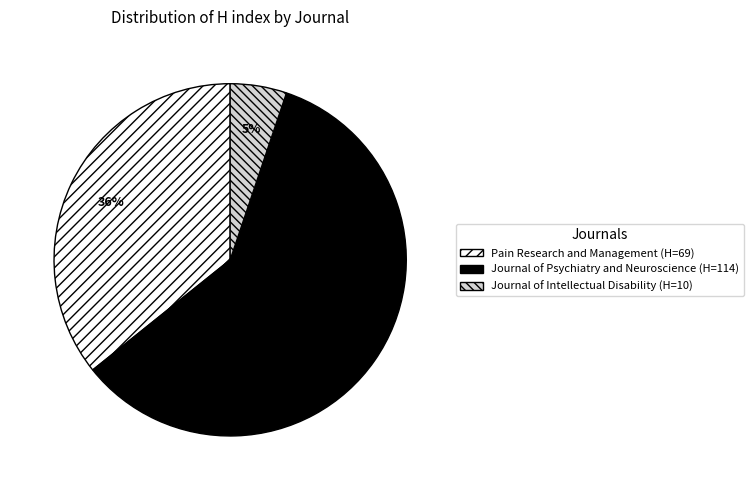

The Journal of Intellectual Disability slice represents 1% of the pie. True or false?

False